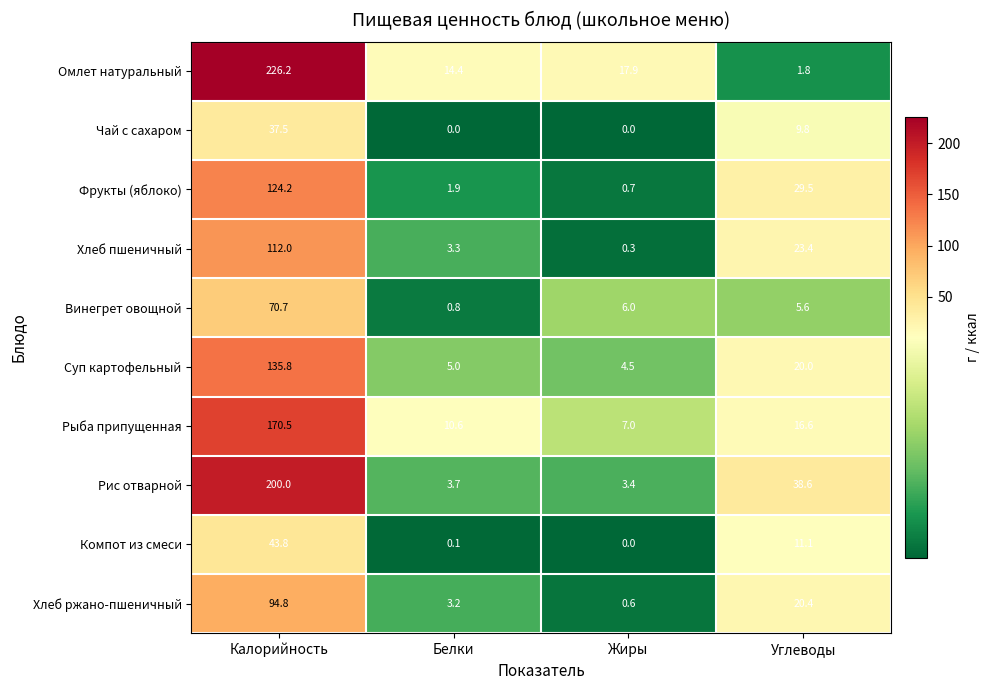

What is the spread (max minus min) of values at Углеводы?

36.8